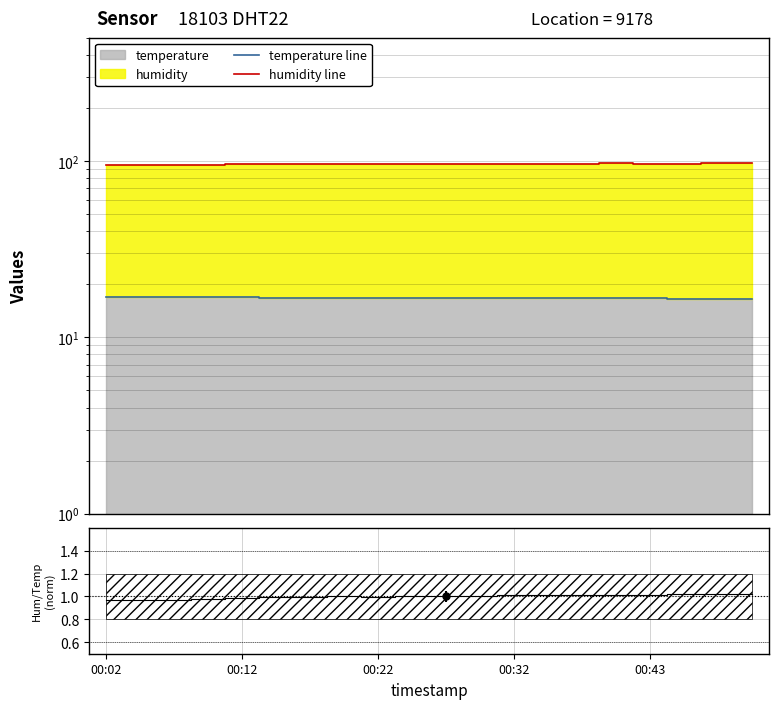

What is the label of the 18th point from the left?

17